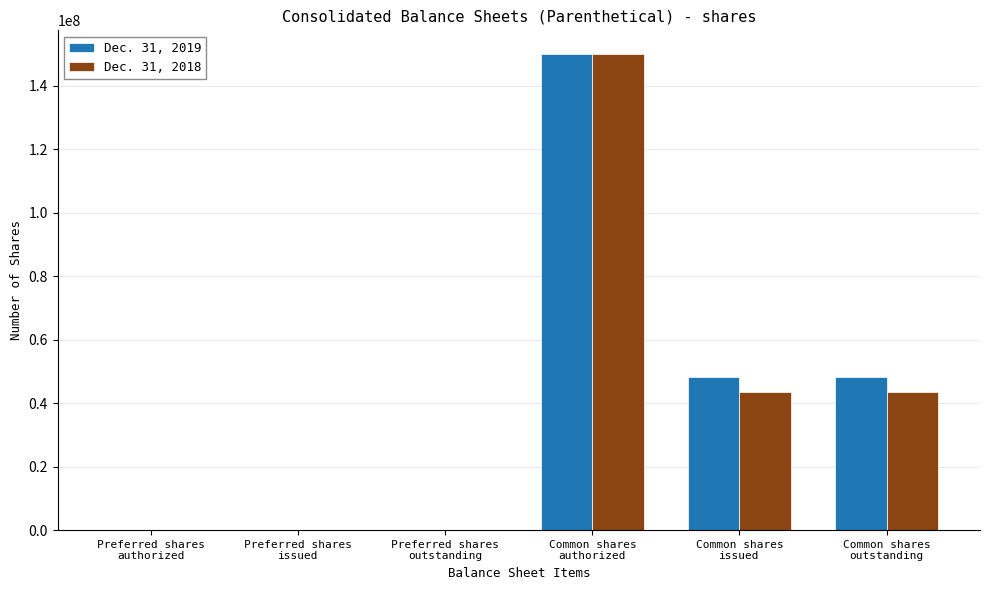

What is the maximum value shown in the chart?

150000000